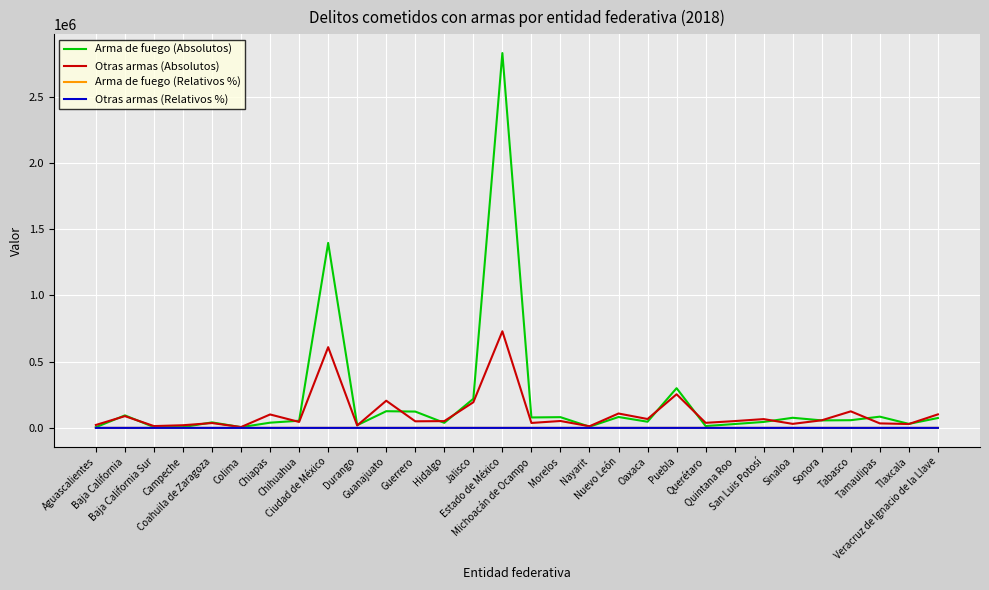

How many values in the Otras armas (Relativos %) series are below 56?

15